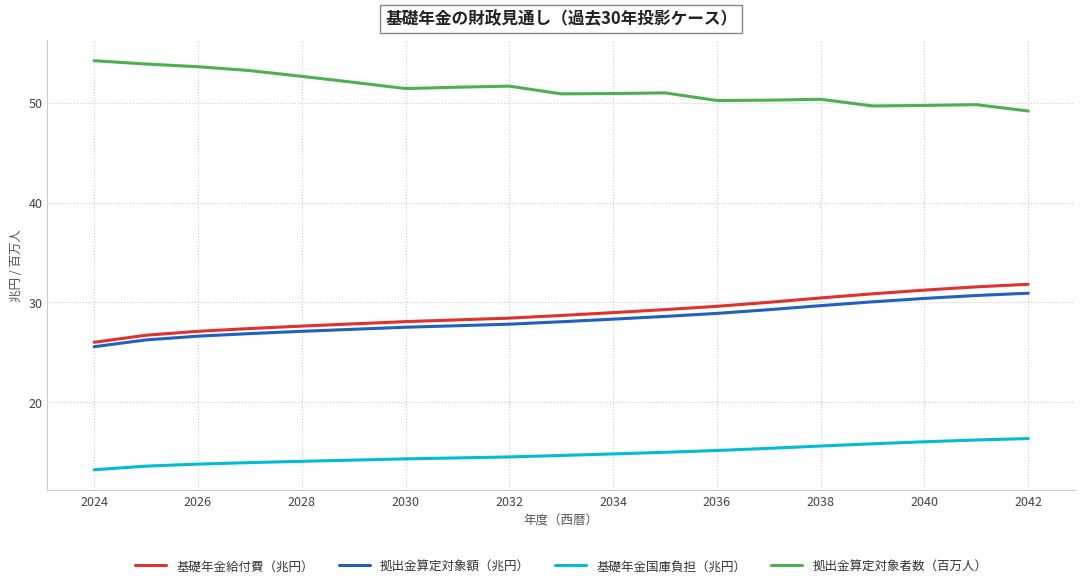

What is the sum of all 拠出金算定対象額（兆円） values?

537.6